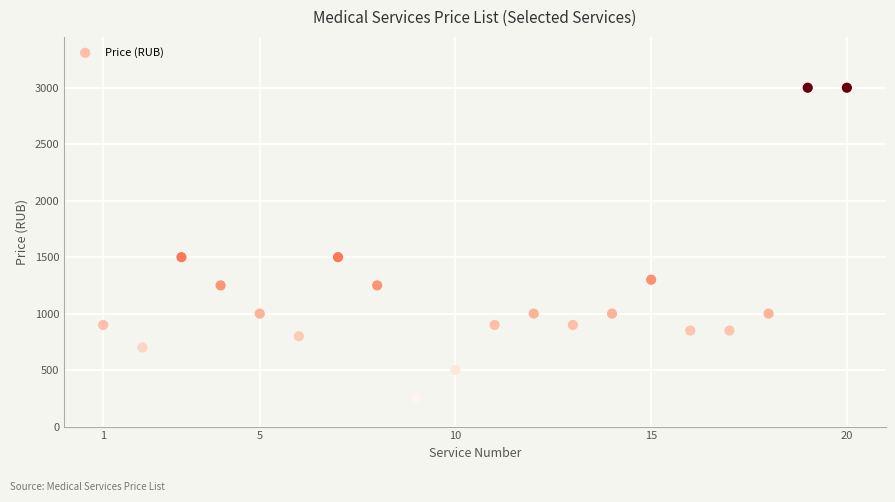

What is the range of Y values (max minus min)?

2750